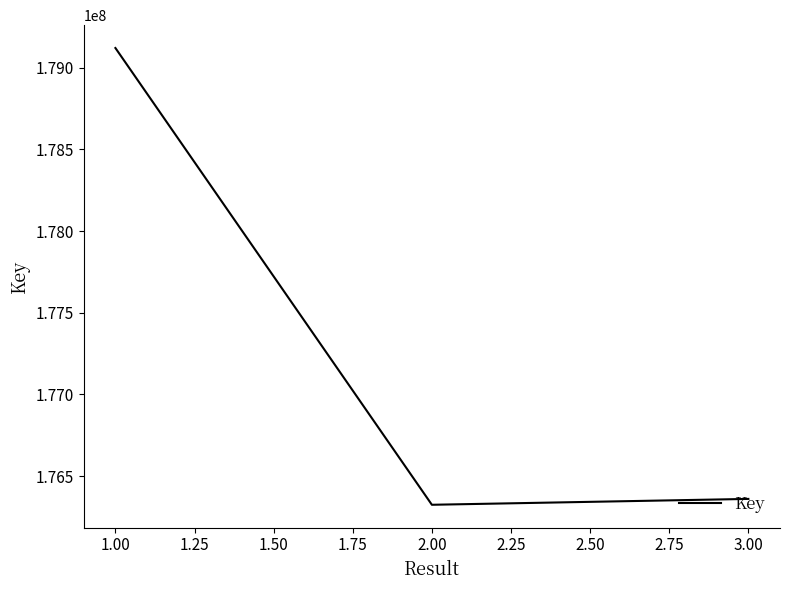

What is the maximum value shown in the chart?

179121428